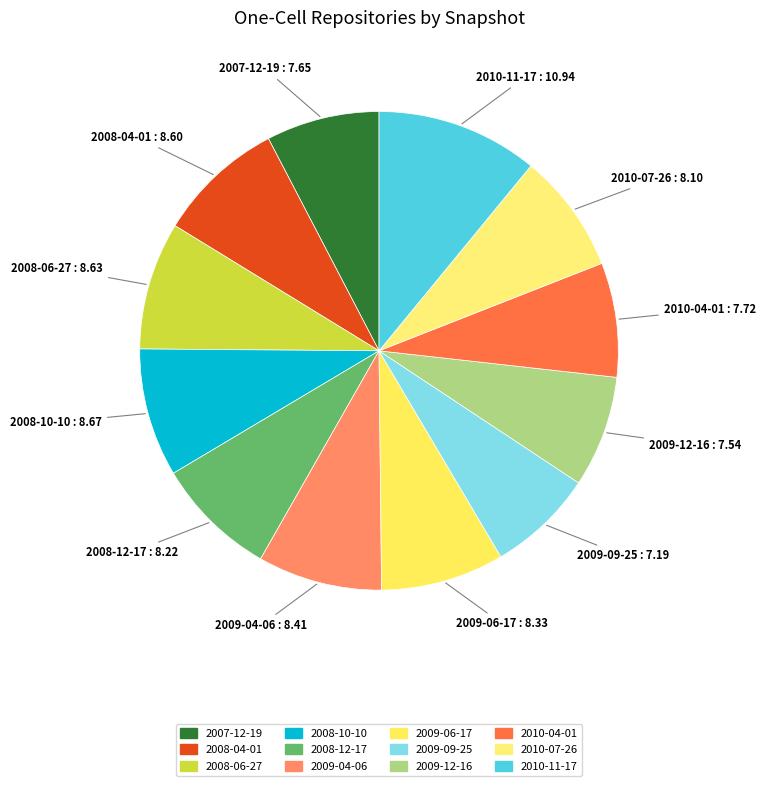

Count the number of slices in the pie.

12